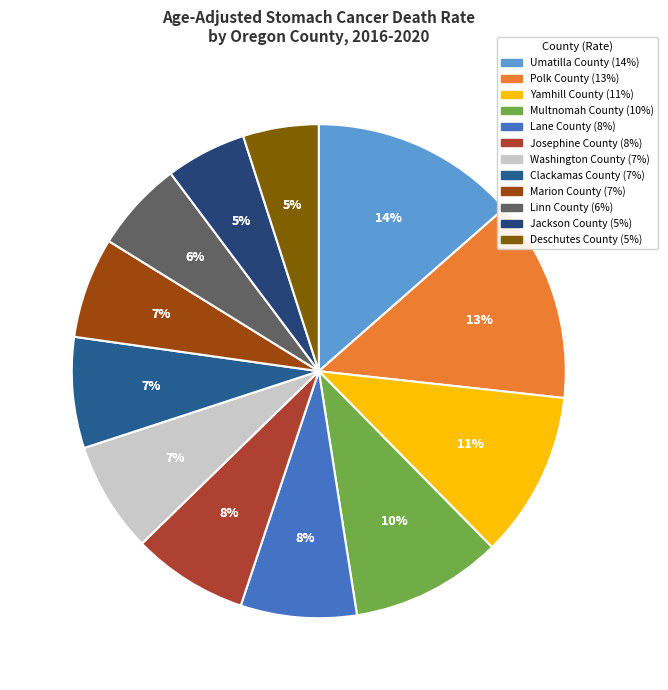

To the nearest percent, what percentage of the pie is Linn County?

6%